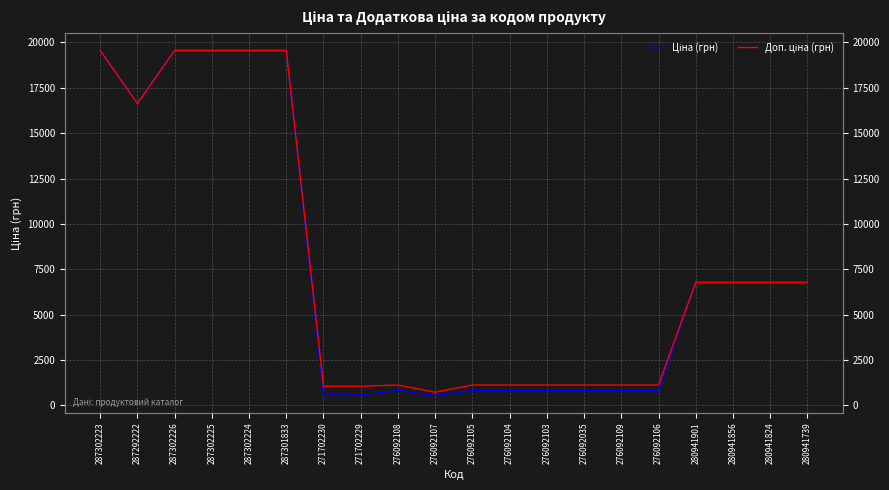

What is the difference between the maximum and second lowest values in the Ціна (грн) series?

18986.8